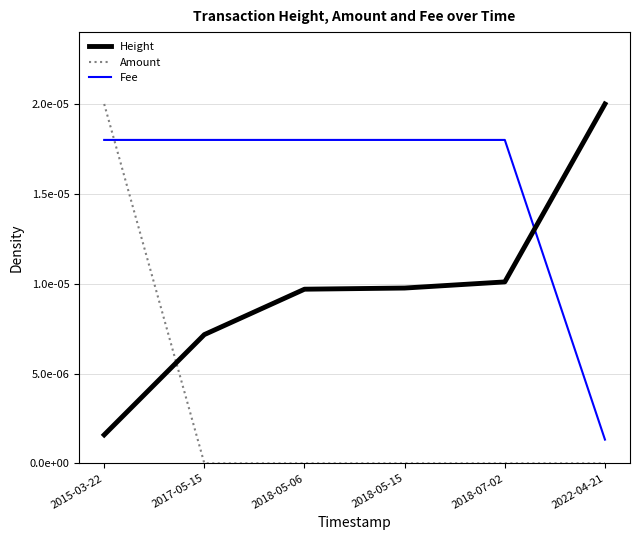

At which category is the sum across all series the highest?

2015-03-22